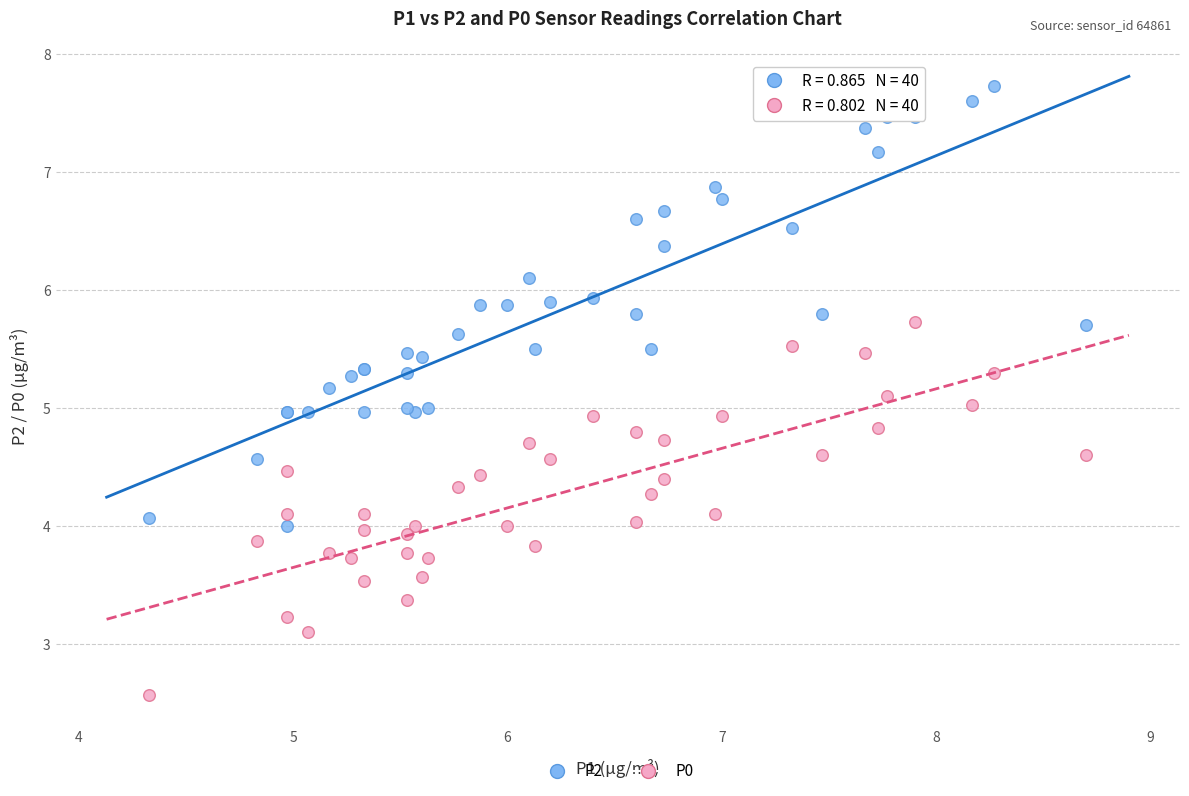

Which series has the widest spread of Y values?

P2